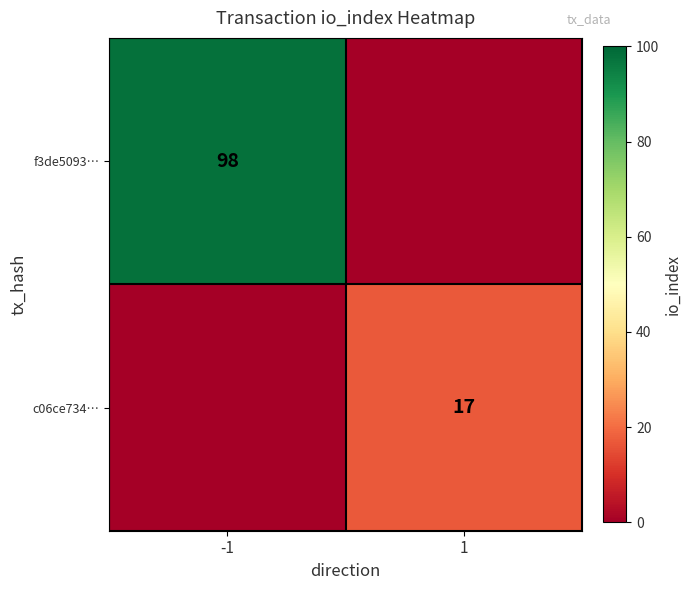

Is the value of f3de5093… at -1 greater than the value of c06ce734… at 1?

Yes